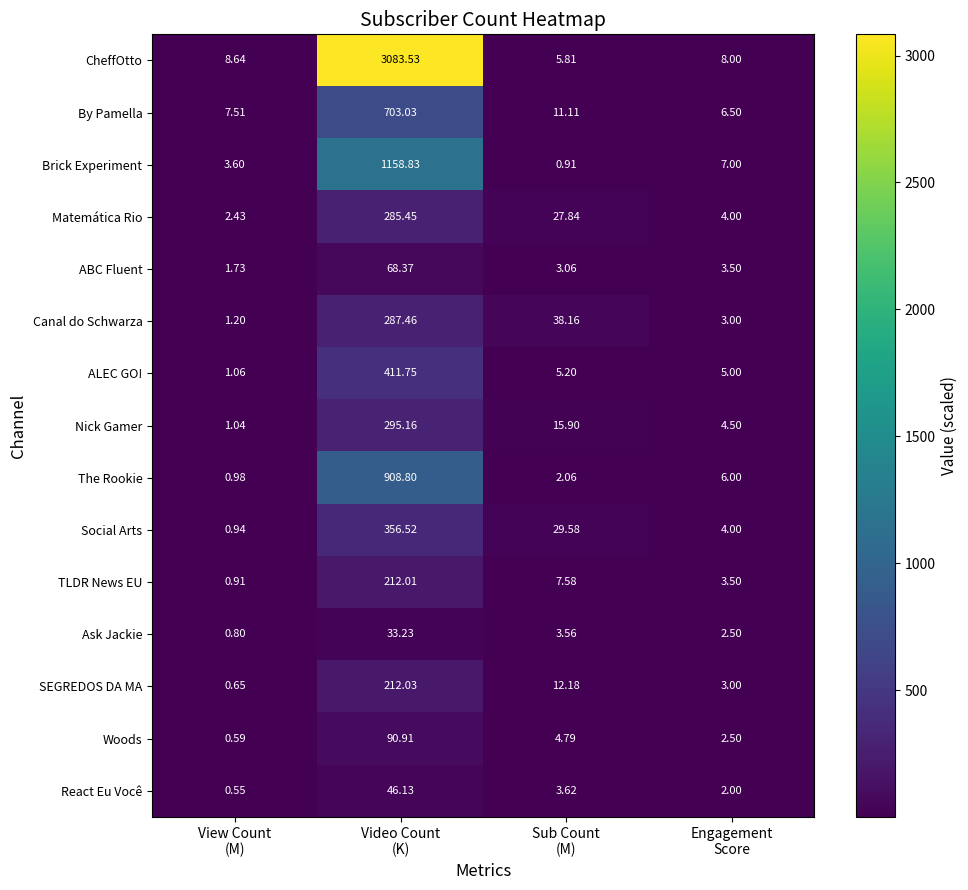

How many series are shown in this chart?

15